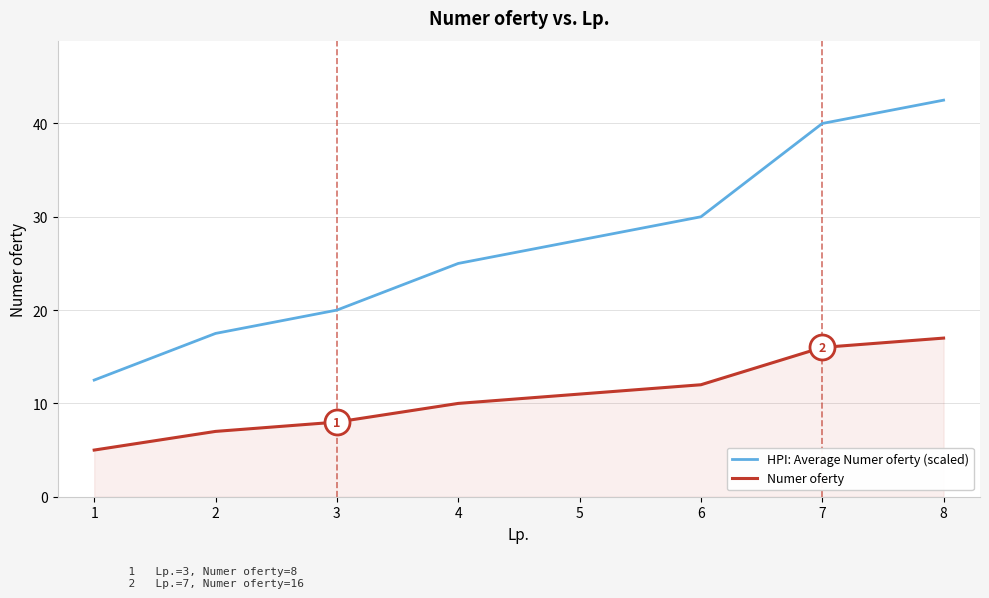

Rank the series by their average value, from highest to lowest.

HPI: Average Numer oferty (scaled), Numer oferty